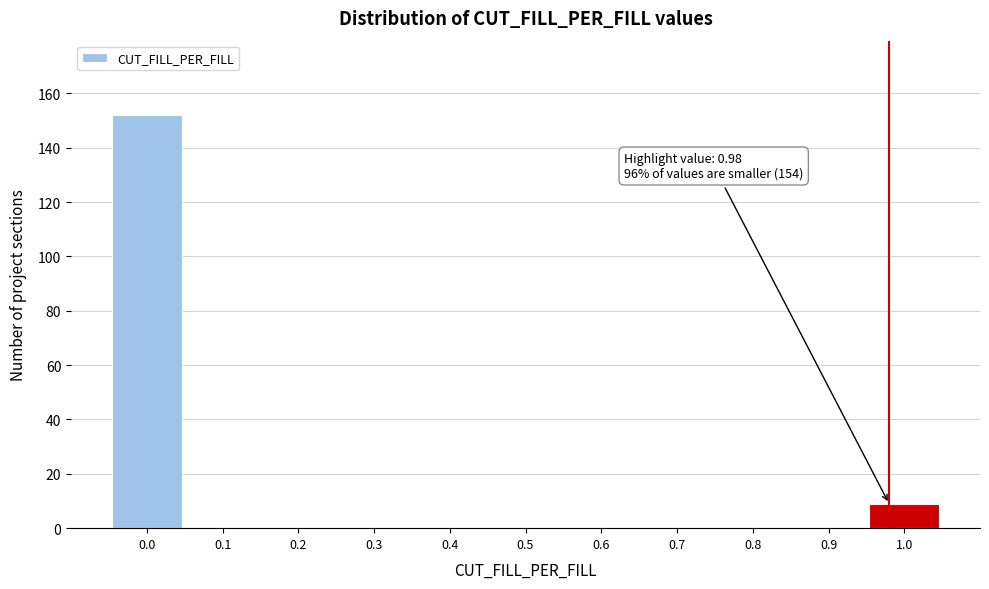

Which range on the x-axis has the tallest bar?

-0.05 to 0.05